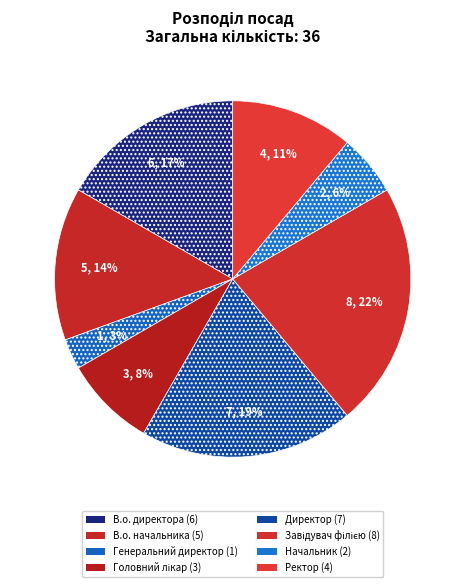

To the nearest percent, what is the average slice percentage?

12%